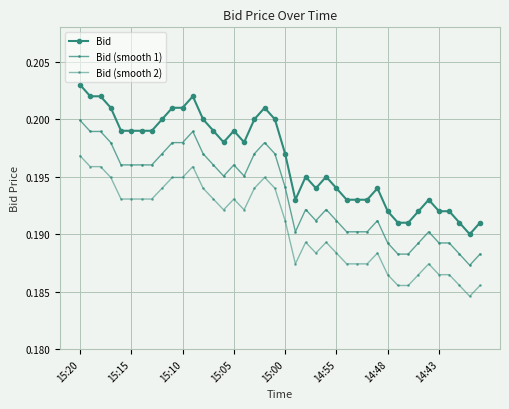

Count the Bid (smooth 2) values in the range 0 to 1.

40